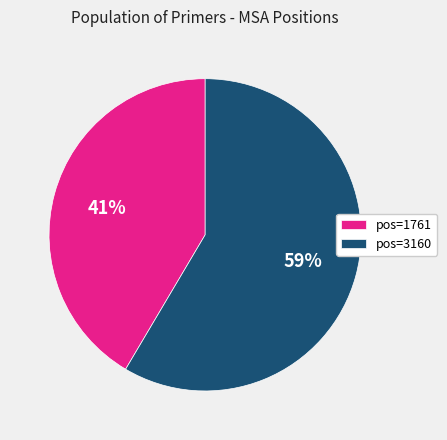

How many segments does this pie chart have?

2